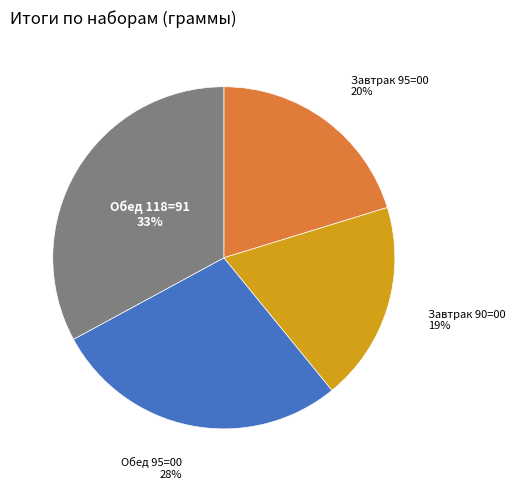

To the nearest percent, what is the difference between the largest and smallest slice percentages?

14%